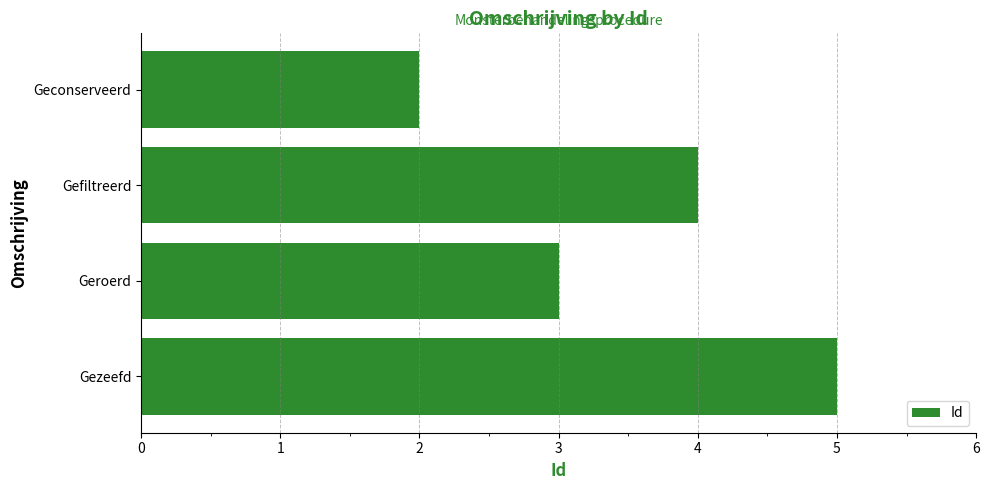

Count the number of data series in this chart.

1